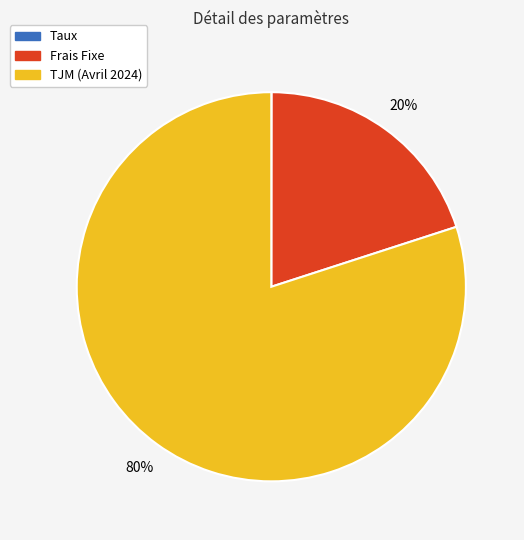

To the nearest percent, what is the difference between the Frais Fixe and TJM (Avril 2024) slice percentages?

60%